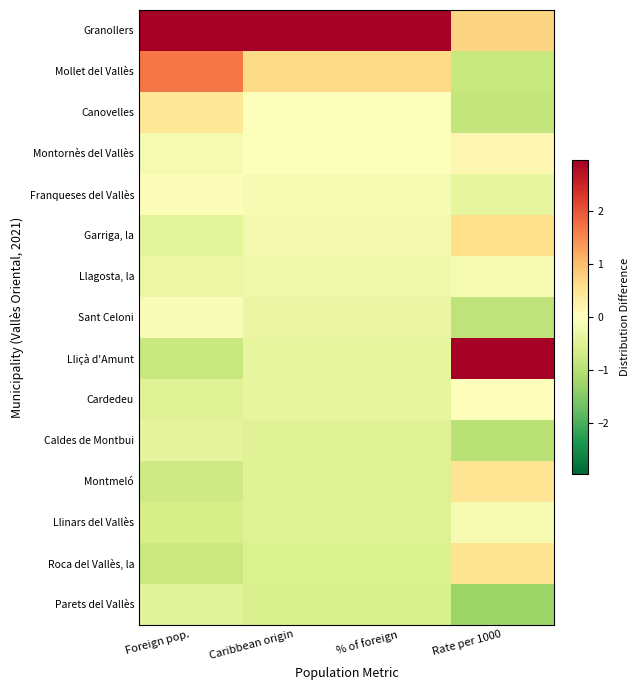

At which category is the sum across all series the highest?

Rate per 1000